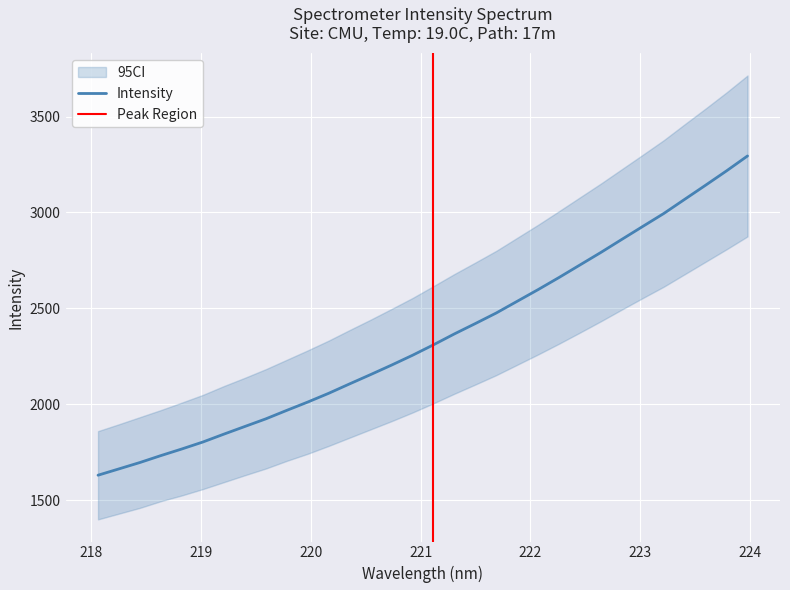

What is the maximum value for Intensity?

3294.5